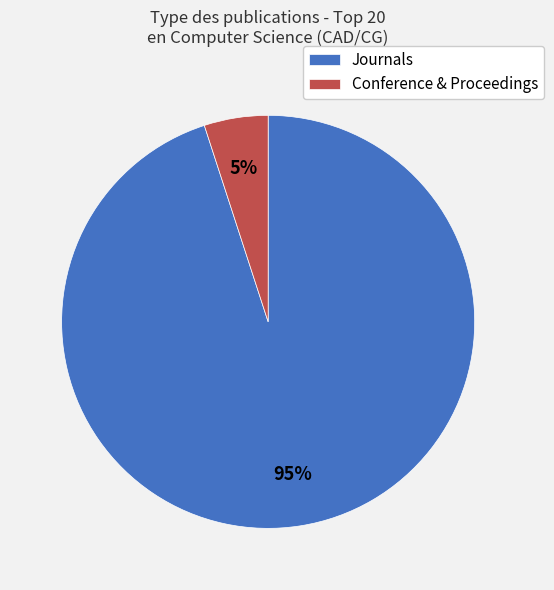

To the nearest percent, what is the average slice percentage?

50%